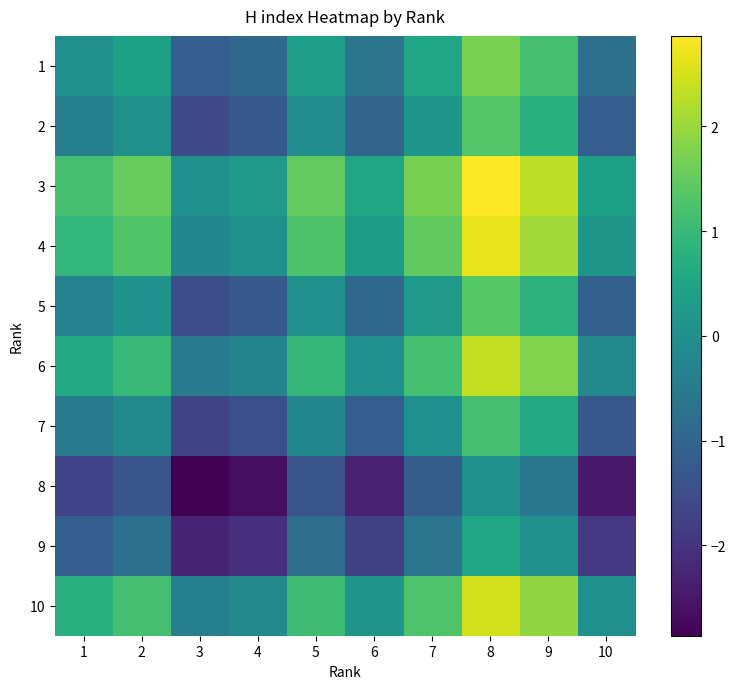

Between 9 and 2, which is larger?

9